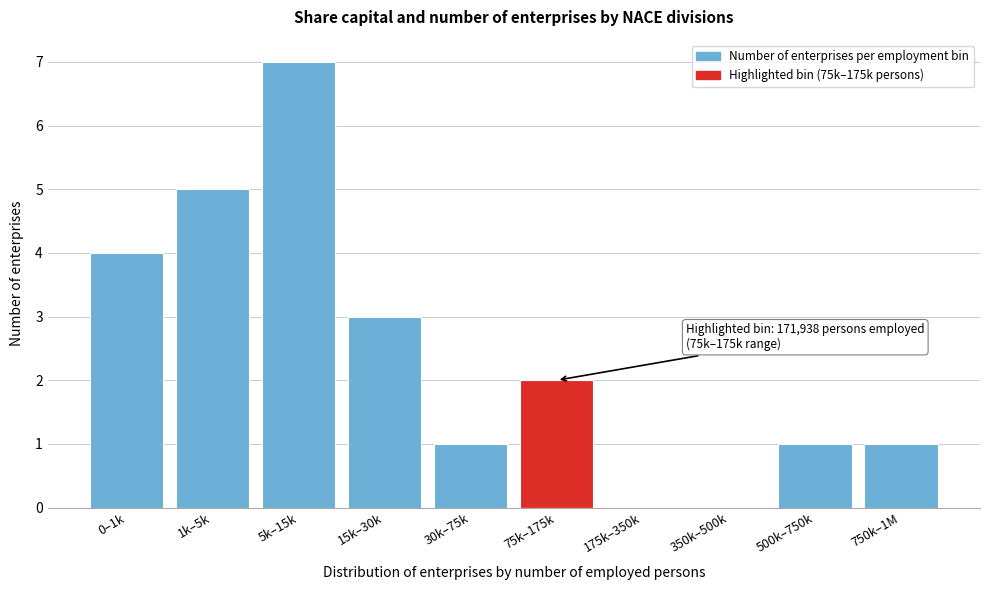

Reading left to right, transcribe all the data shown in this chart.

0–1k=4	1k–5k=5	5k–15k=7	15k–30k=3	30k–75k=1	75k–175k=2	175k–350k=0	350k–500k=0	500k–750k=1	750k–1M=1